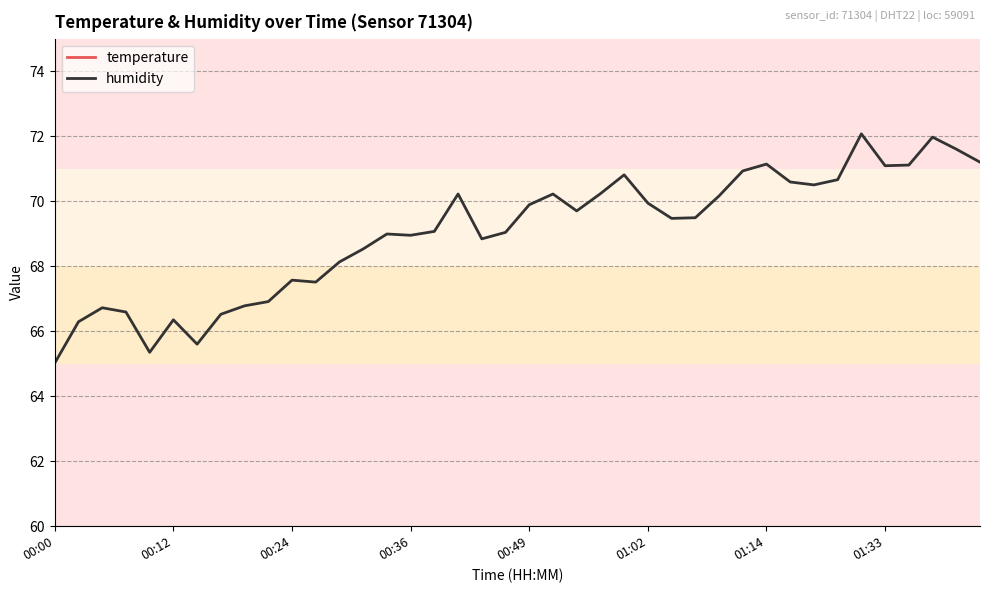

True or false: humidity and temperature cross at least once.

False